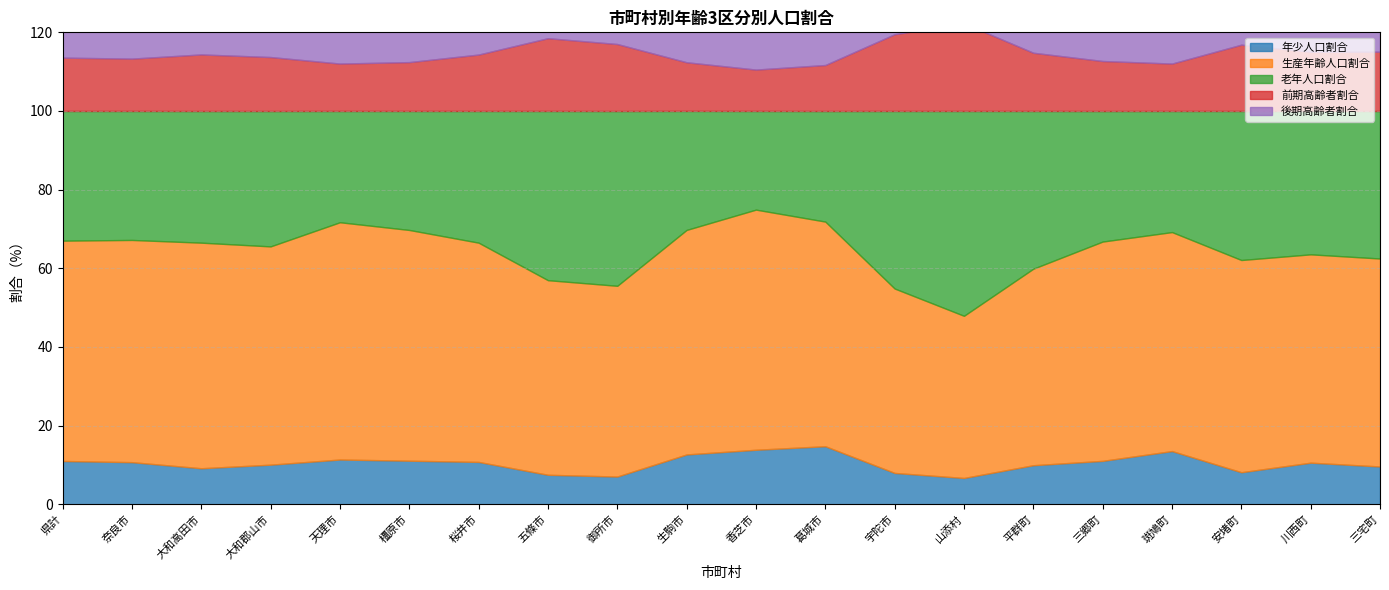

At how many categories does at least one series exceed 9?

20